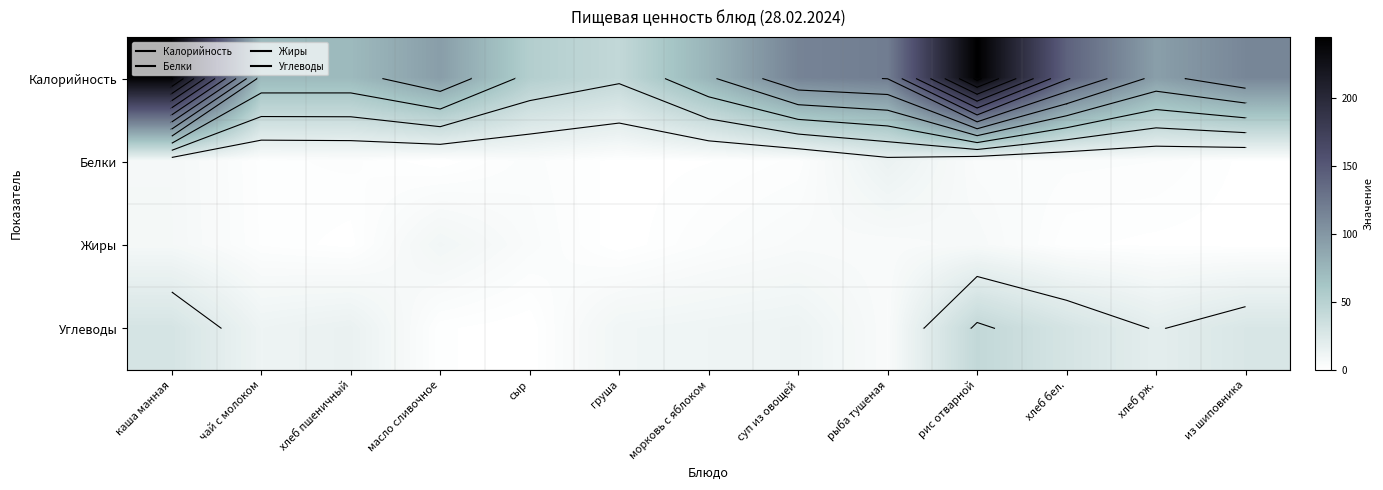

The Калорийность series shows 94.8 at сыр. True or false?

False